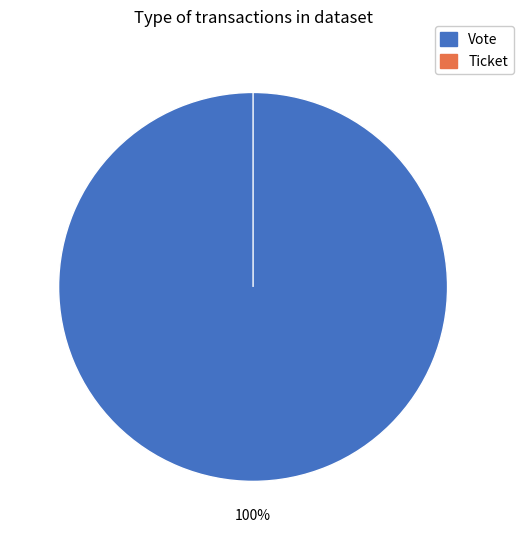

How many slices are in this pie chart?

2